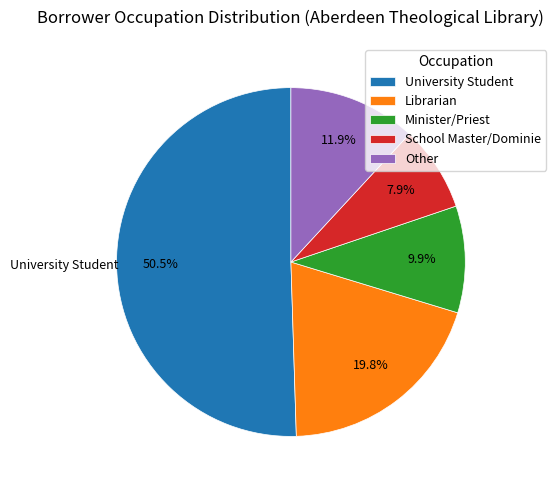

What percentage is the Minister/Priest slice, to the nearest percent?

10%